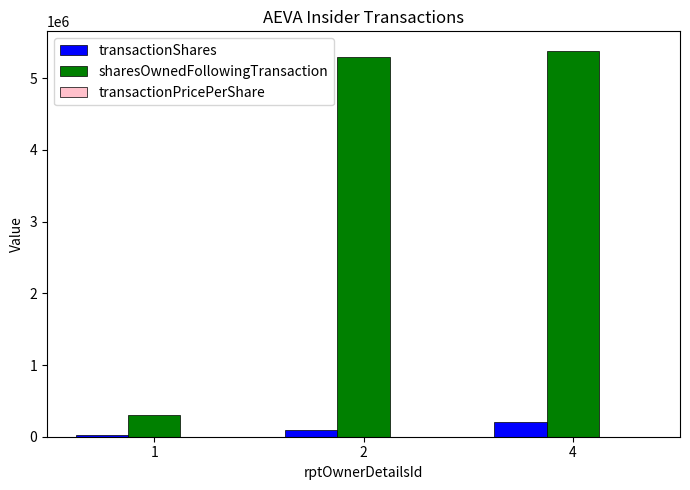

What is the greatest value displayed?

5384944.0